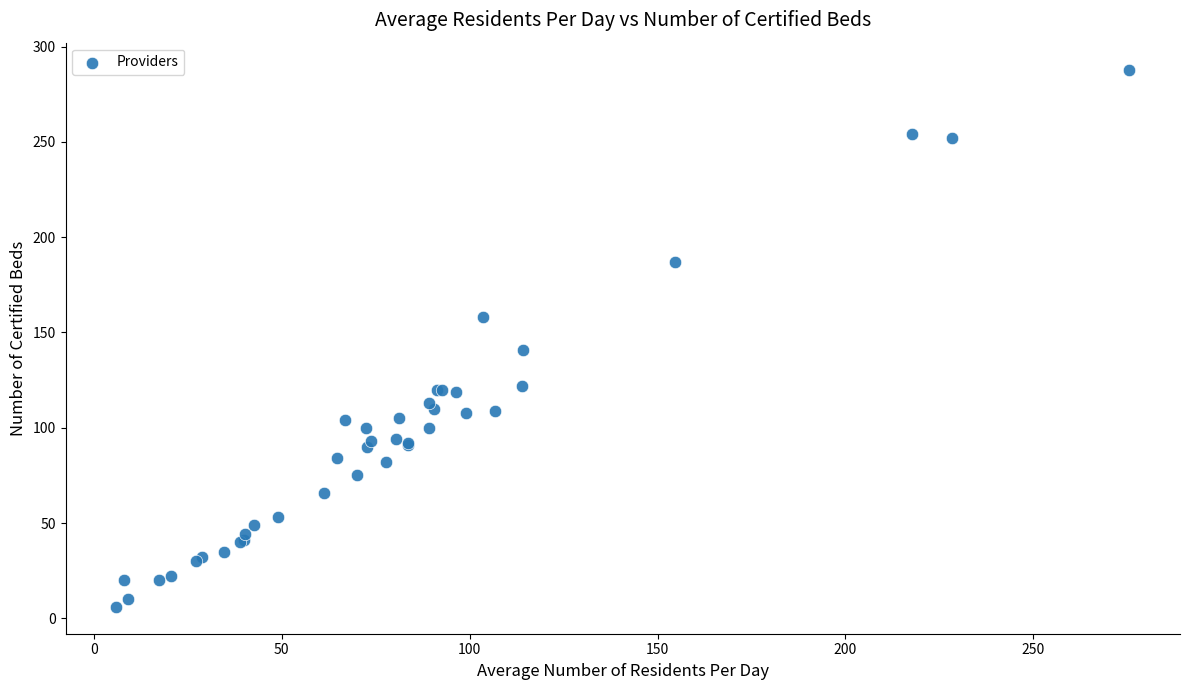

What Y value in the scatter plot is closest to 147?

141